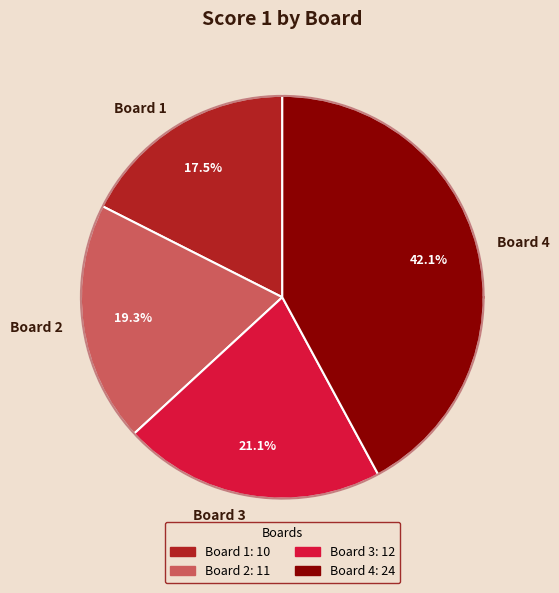

Combined, what portion of the pie is Board 2 and Board 3?

40.4%